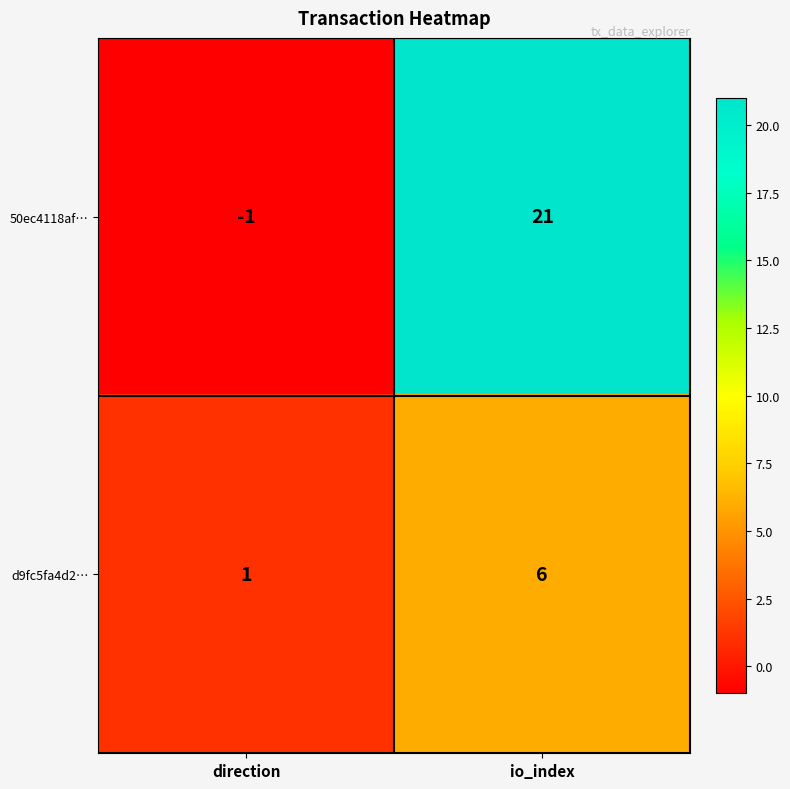

At how many categories does at least one series exceed 9?

1